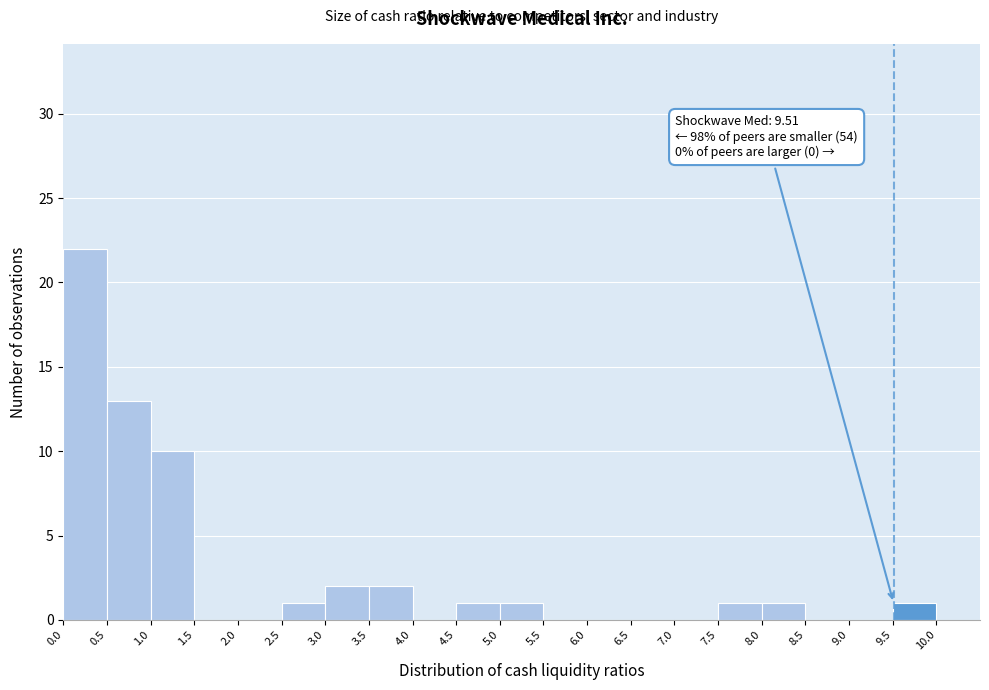

Over which range of the x-axis is the bar tallest?

0.0 to 0.5